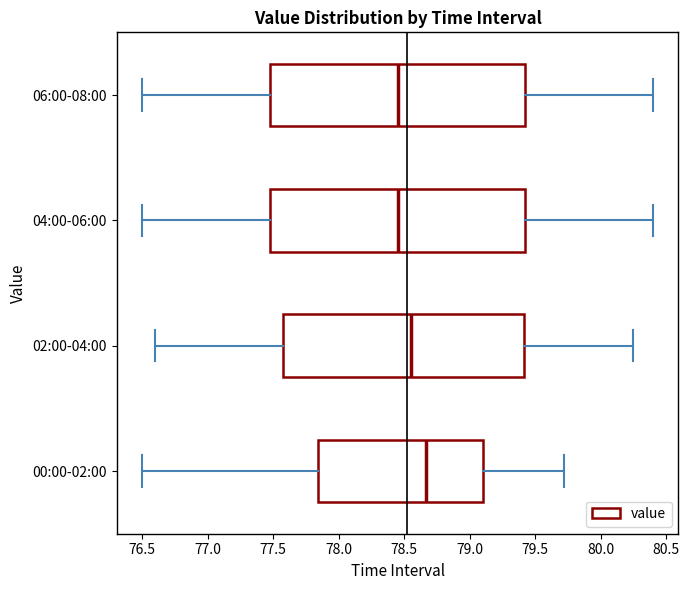

Where is the right edge of the box for 02:00-04:00 on the x-axis? The values are not printed on the chart, so give them approximately, as read against the axis.

79.40